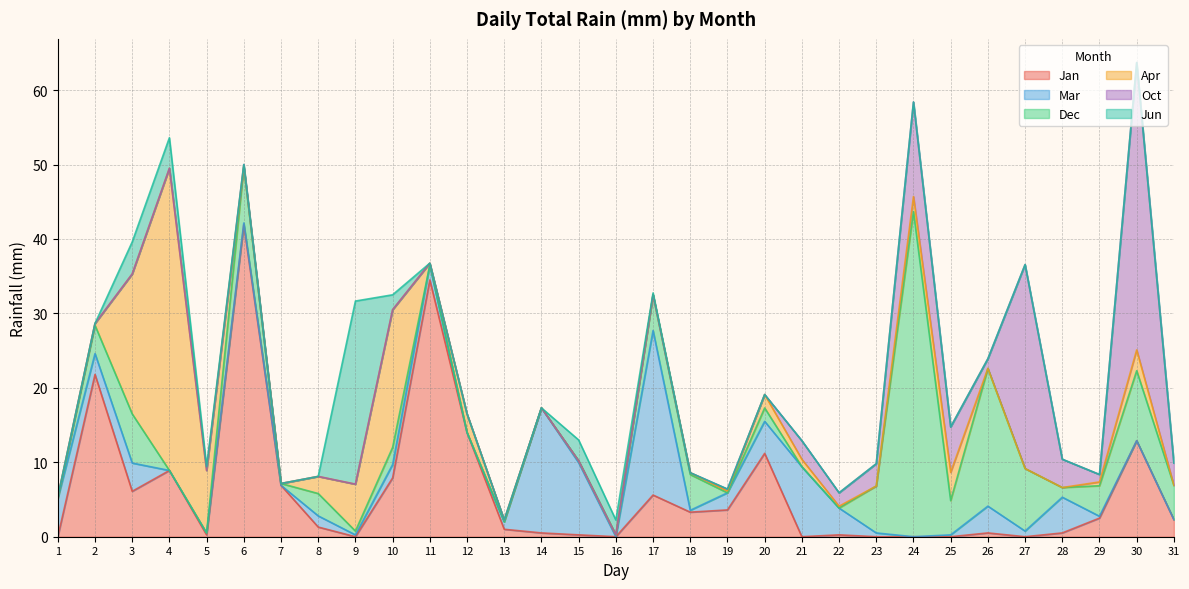

Reading right to left, transcribe all the data shown in this chart.

Jan: 2.3	12.9	2.5	0.5	0.0	0.5	0.0	0.0	0.0	0.2	0.0	11.2	3.6	3.3	5.6	0.0	0.2	0.5	1.0	14.0	34.5	7.9	0.0	1.3	6.9	41.9	0.2	8.9	6.1	21.8	0.0
Mar: 0.0	0.0	0.2	4.8	0.8	3.6	0.2	0.0	0.5	3.6	9.4	4.3	2.3	0.2	22.1	0.0	9.7	16.8	1.0	0.0	2.0	1.8	0.2	1.5	0.0	0.2	0.2	0.0	3.8	2.8	5.1
Dec: 4.6	9.4	4.1	1.3	8.4	18.5	4.6	43.7	6.3	0.0	0.0	1.8	0.0	4.8	4.8	0.2	0.2	0.0	0.0	0.0	0.0	2.3	0.5	3.0	0.2	7.6	0.0	0.0	6.6	3.8	0.0
Apr: 0.0	2.8	0.5	0.0	0.0	0.0	3.8	2.0	0.0	0.2	1.0	1.8	0.2	0.2	0.0	0.0	0.0	0.0	0.2	2.5	0.2	18.5	6.3	2.3	0.0	0.0	8.4	40.6	18.8	0.2	0.2
Oct: 3.0	38.6	1.0	3.8	27.4	1.3	6.1	12.7	3.0	1.8	2.5	0.0	0.2	0.0	0.0	0.0	0.0	0.0	0.0	0.0	0.0	0.0	0.0	0.0	0.0	0.2	0.0	0.0	0.0	0.0	0.0
Jun: 0.0	0.0	0.0	0.0	0.0	0.0	0.0	0.0	0.0	0.0	0.0	0.0	0.0	0.0	0.2	2.0	2.8	0.0	0.0	0.0	0.0	2.0	24.6	0.0	0.0	0.0	0.5	4.1	4.3	0.0	0.0